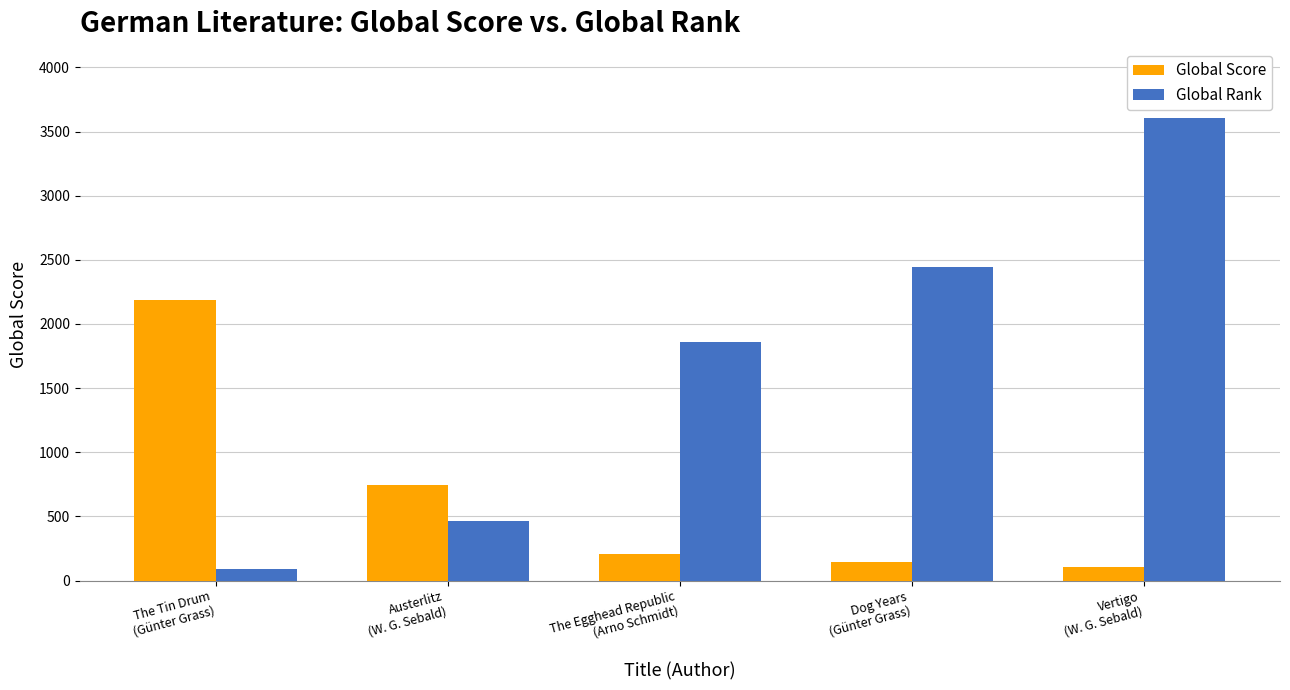

What is the label of the 2nd bar from the right?

Dog Years
(Günter Grass)